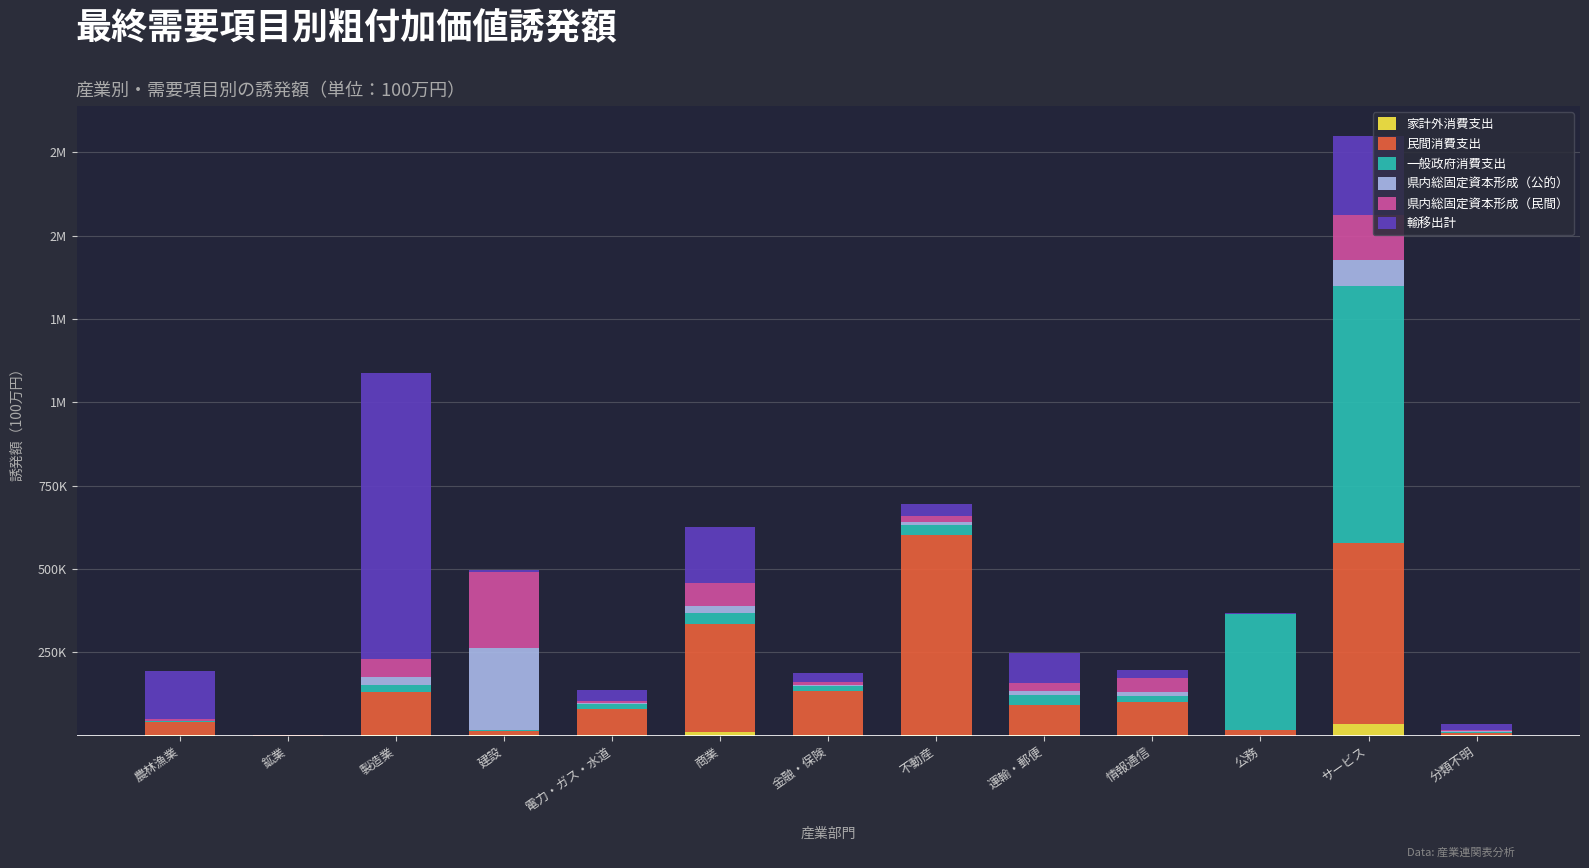

What is the difference between the maximum and minimum values in the 県内総固定資本形成（民間） series?

227904.9